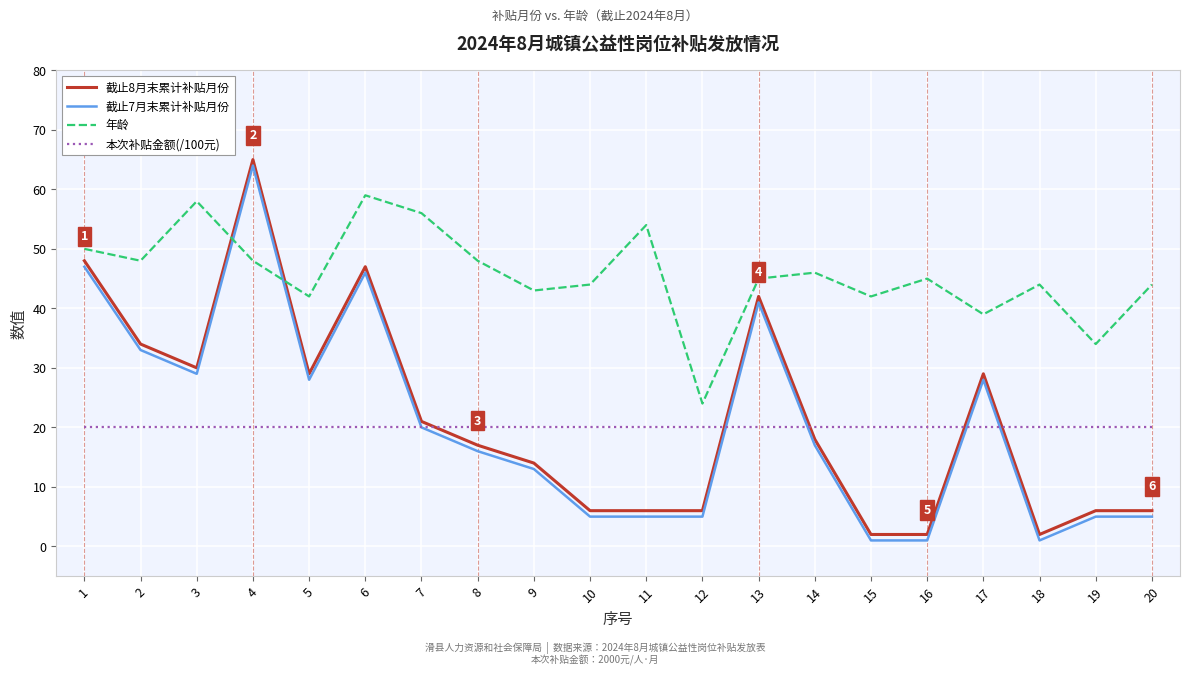

What is the minimum value for 截止7月末累计补贴月份?

1